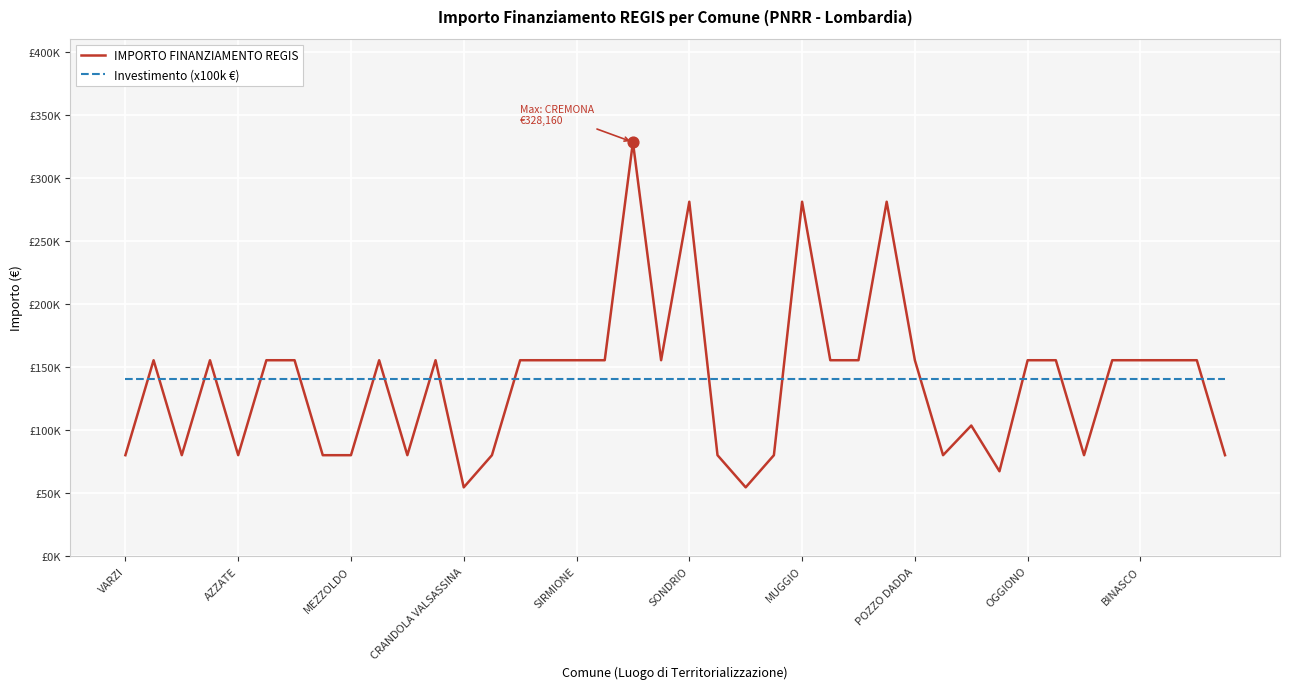

At which category is the sum across all series the highest?

18